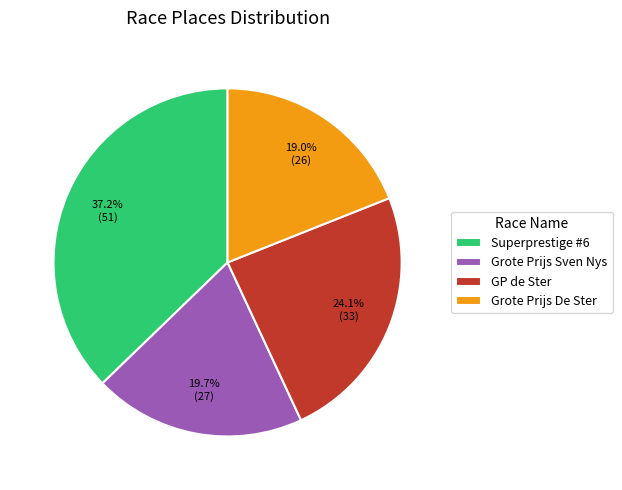

What is the smallest slice in the pie chart?

Grote Prijs De Ster